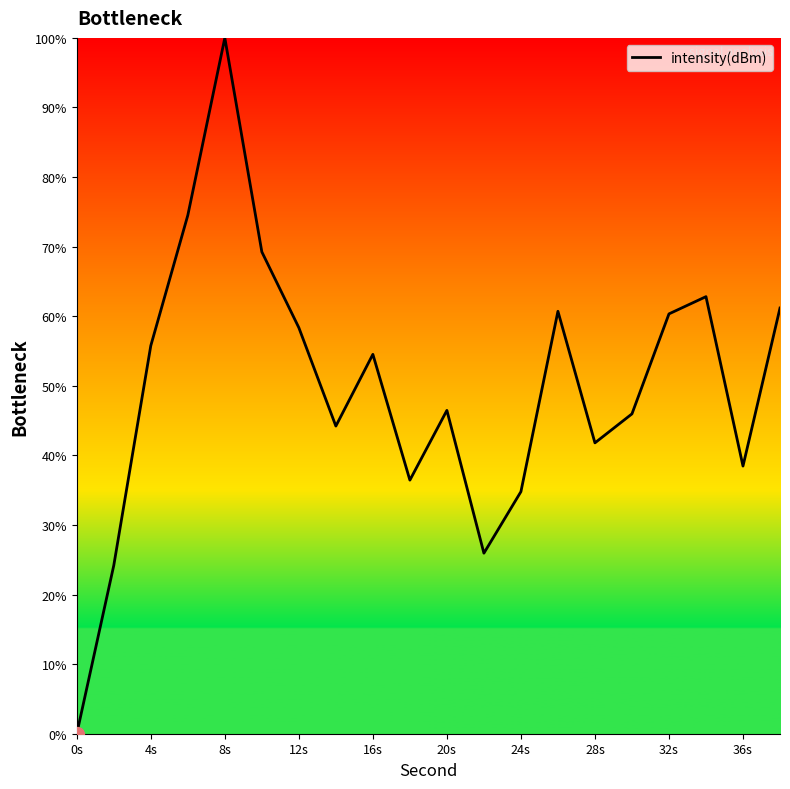

What is the greatest value displayed?

100.0